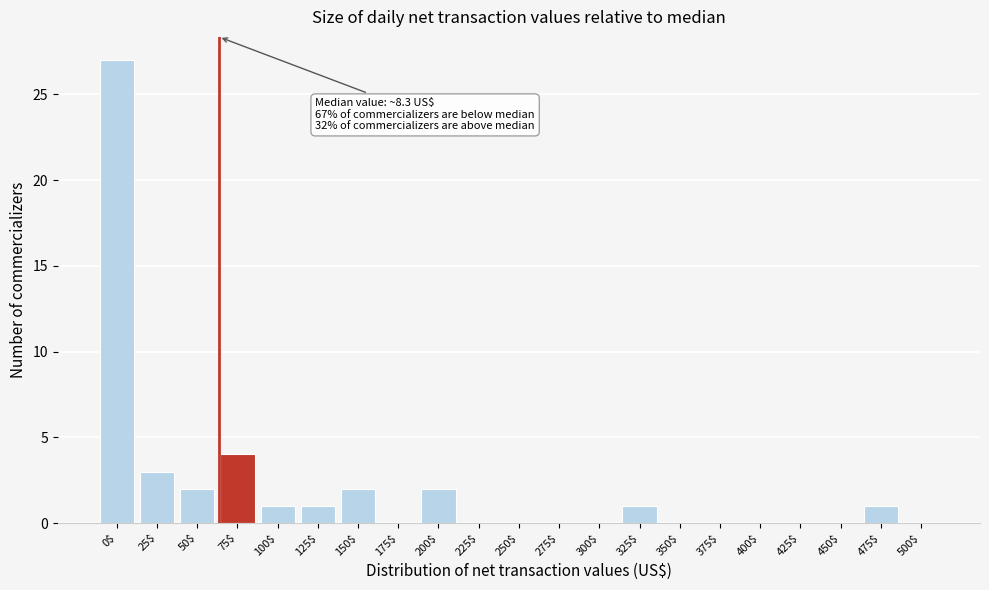

Which category has the highest value across all series?

0$